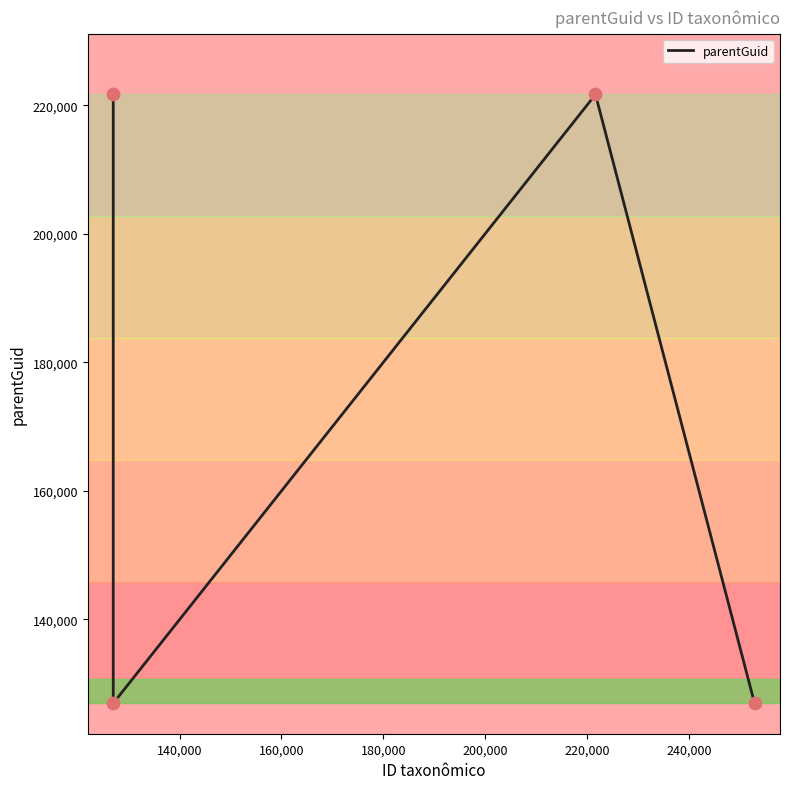

What is the average value?

174314